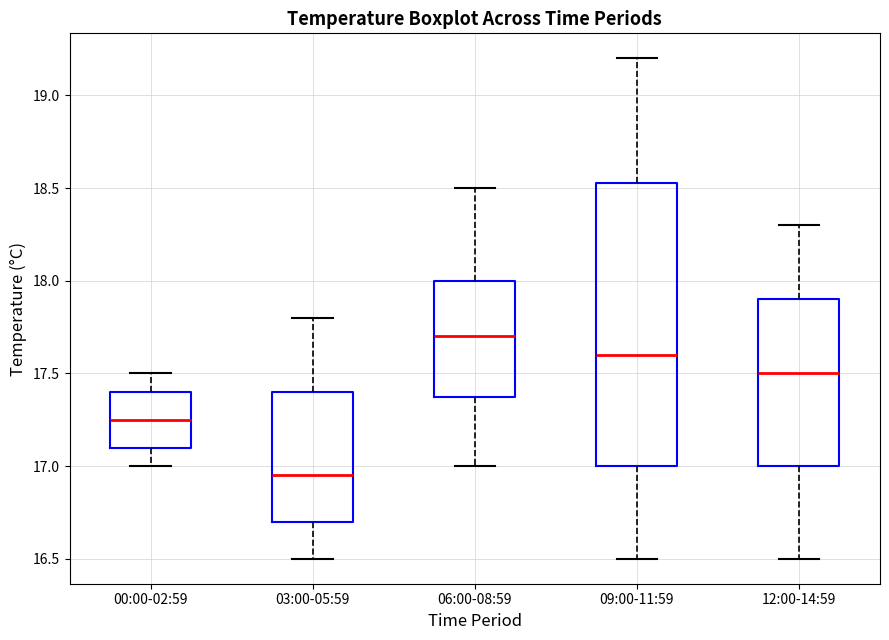

Where is the lower edge of the box for 06:00-08:59 on the y-axis? The values are not printed on the chart, so give them approximately, as read against the axis.

17.40